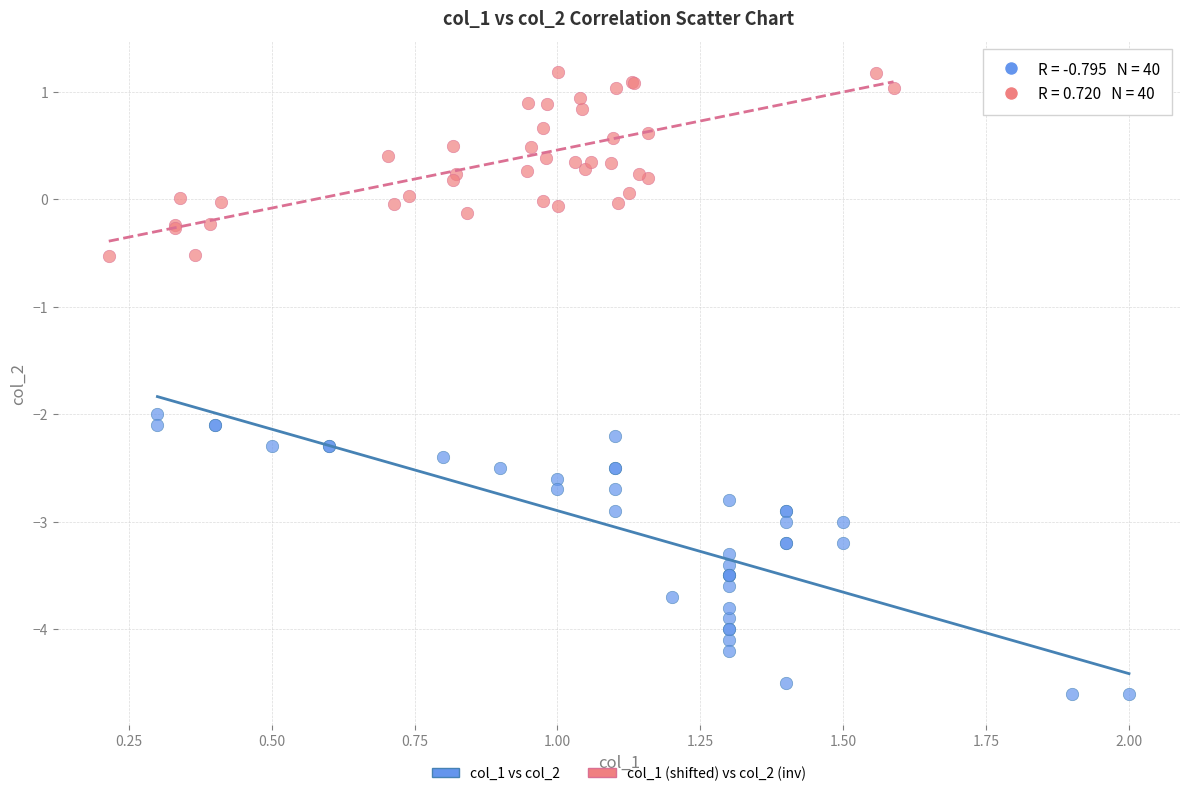

Which series has the widest spread of Y values?

col_1 vs col_2